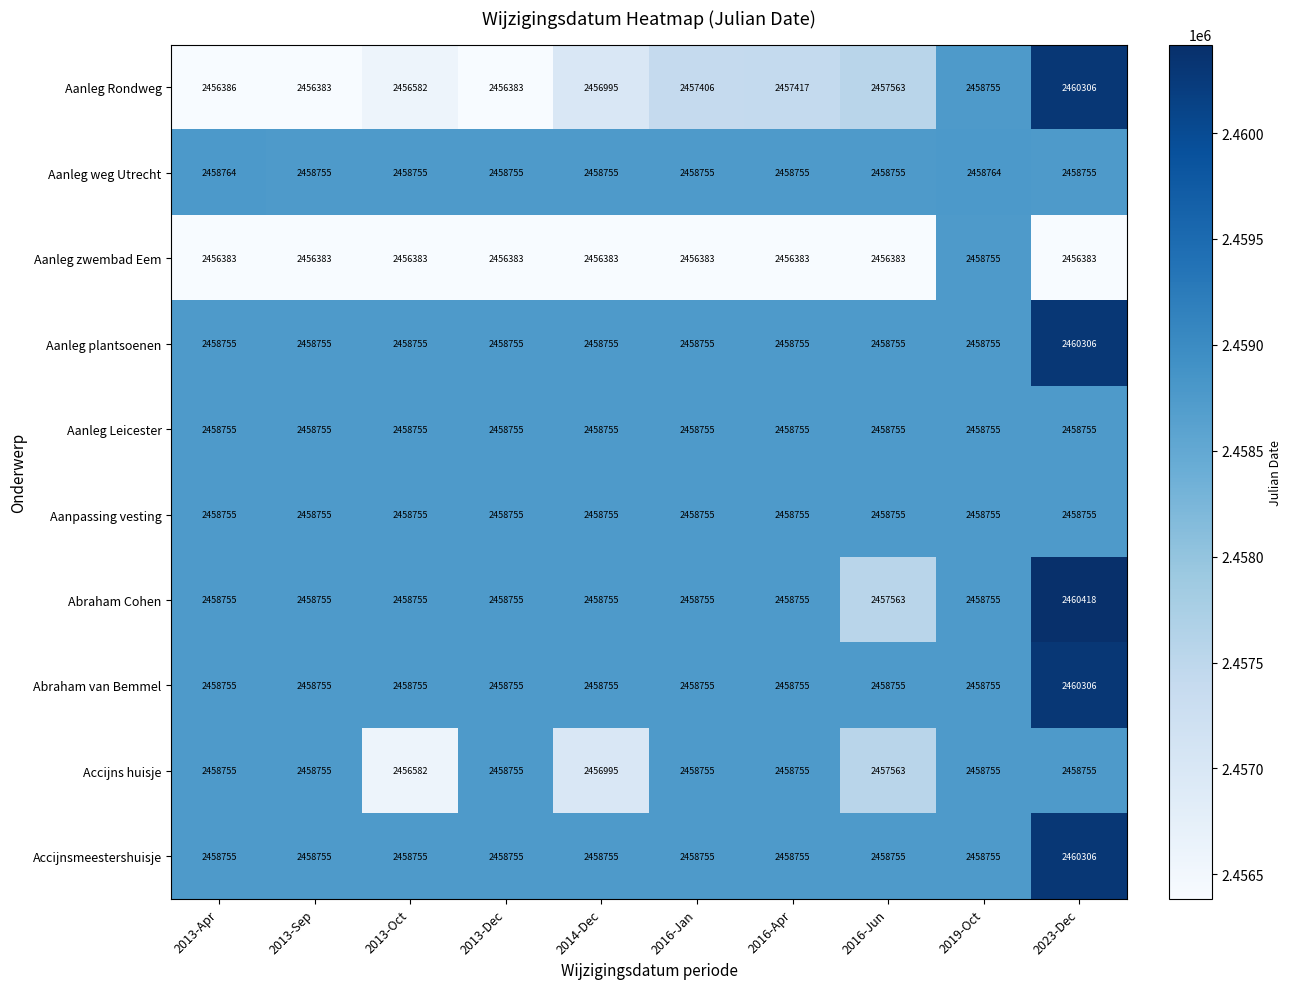

Which series has the largest range (max minus min)?

Aanleg Rondweg